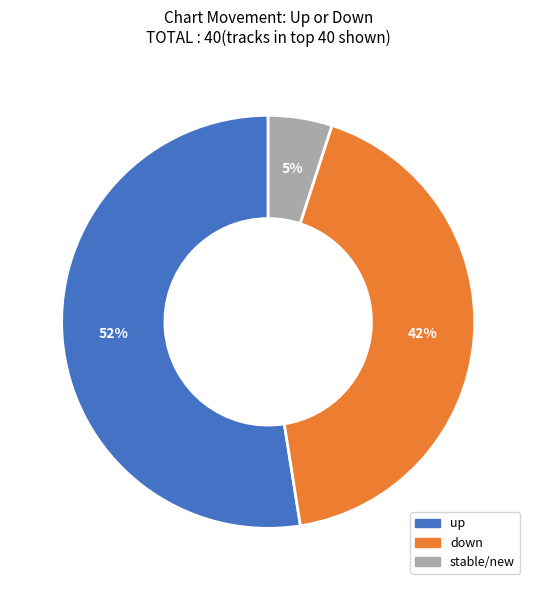

To the nearest percent, what is the average slice percentage?

33%